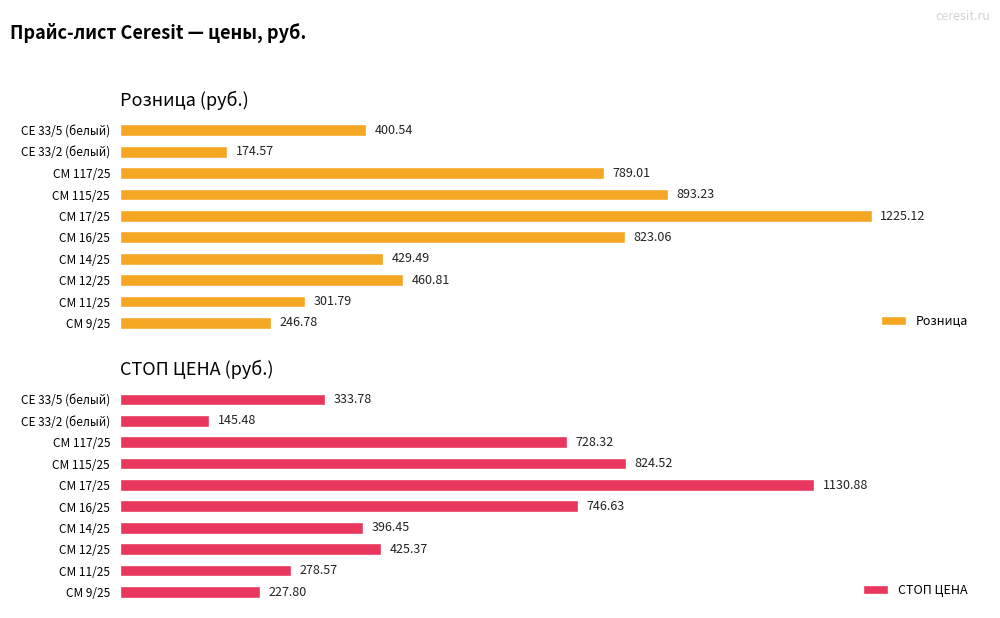

Which series has the largest total across all categories?

Розница